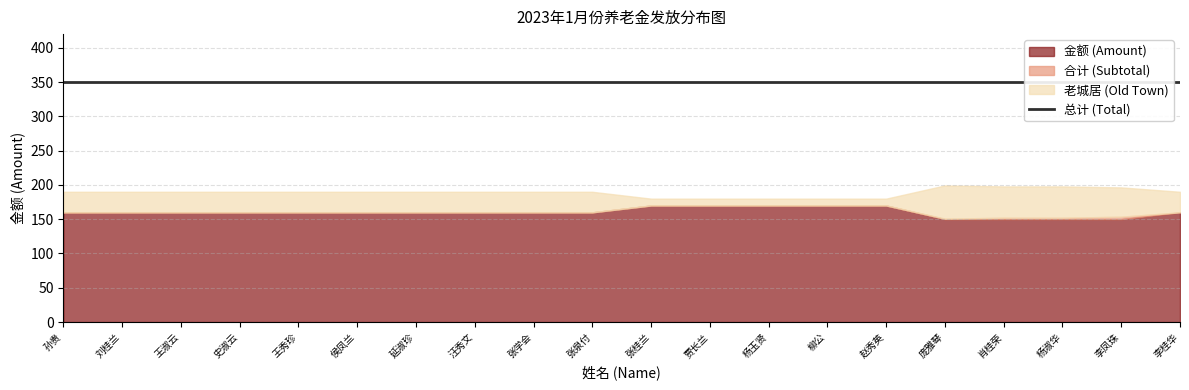

Reading left to right, transcribe all the data shown in this chart.

金额 (Amount): 孙贵=160.0	刘桂兰=160.0	王淑云=160.0	史淑云=160.0	王秀珍=160.0	侯凤兰=160.0	延淑珍=160.0	汪秀文=160.0	张学会=160.0	张泉付=160.0	张桂兰=170.0	贾长兰=170.0	杨玉贤=170.0	柳公=170.0	赵秀英=170.0	庞雅琴=150.0	肖桂荣=150.0	杨淑华=150.0	李凤珠=150.0	李桂华=160.0
合计 (Subtotal): 孙贵=160.0	刘桂兰=160.0	王淑云=160.0	史淑云=160.0	王秀珍=160.0	侯凤兰=160.0	延淑珍=160.0	汪秀文=160.0	张学会=160.0	张泉付=160.0	张桂兰=170.0	贾长兰=170.0	杨玉贤=170.0	柳公=170.0	赵秀英=170.0	庞雅琴=150.7	肖桂荣=152.2	杨淑华=152.2	李凤珠=153.6	李桂华=160.0
老城居 (Old Town): 孙贵=190.0	刘桂兰=190.0	王淑云=190.0	史淑云=190.0	王秀珍=190.0	侯凤兰=190.0	延淑珍=190.0	汪秀文=190.0	张学会=190.0	张泉付=190.0	张桂兰=180.0	贾长兰=180.0	杨玉贤=180.0	柳公=180.0	赵秀英=180.0	庞雅琴=199.3	肖桂荣=197.8	杨淑华=197.8	李凤珠=196.4	李桂华=190.0
总计 (Total): 孙贵=350.0	刘桂兰=350.0	王淑云=350.0	史淑云=350.0	王秀珍=350.0	侯凤兰=350.0	延淑珍=350.0	汪秀文=350.0	张学会=350.0	张泉付=350.0	张桂兰=350.0	贾长兰=350.0	杨玉贤=350.0	柳公=350.0	赵秀英=350.0	庞雅琴=350.0	肖桂荣=350.0	杨淑华=350.0	李凤珠=350.0	李桂华=350.0